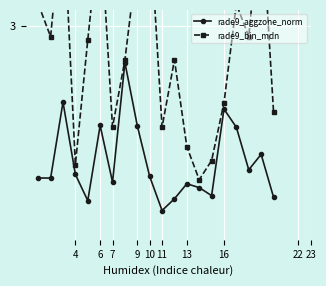

True or false: rade9_aggzone_norm has more than 1 points higher than both neighbors.

True